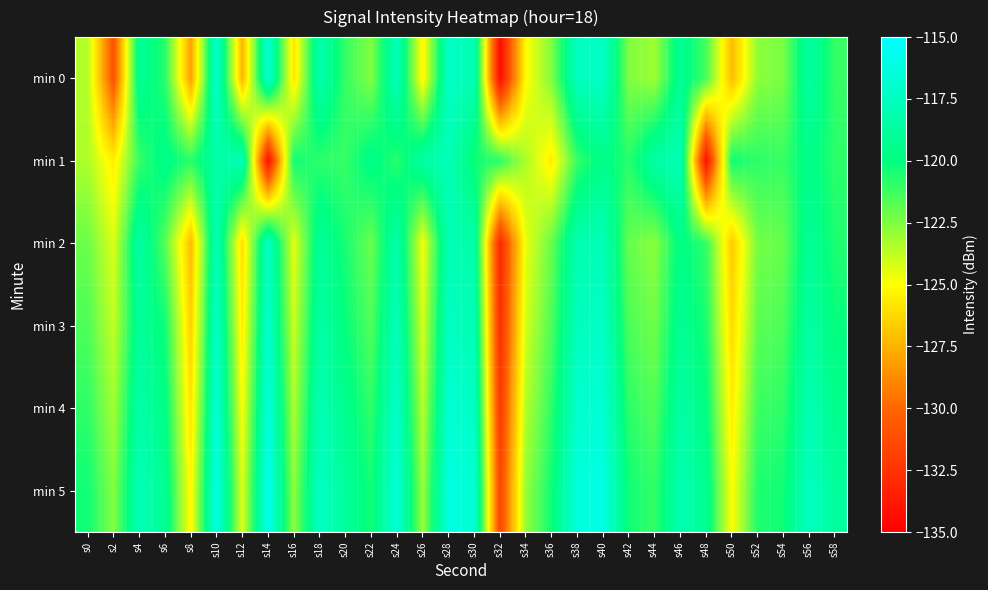

Rank the series at s12 from highest to lowest value.

min 1, min 5, min 4, min 3, min 2, min 0